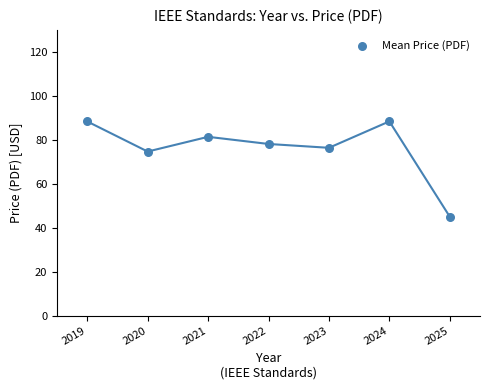

What Y value in the scatter plot is closest to 66?

74.7